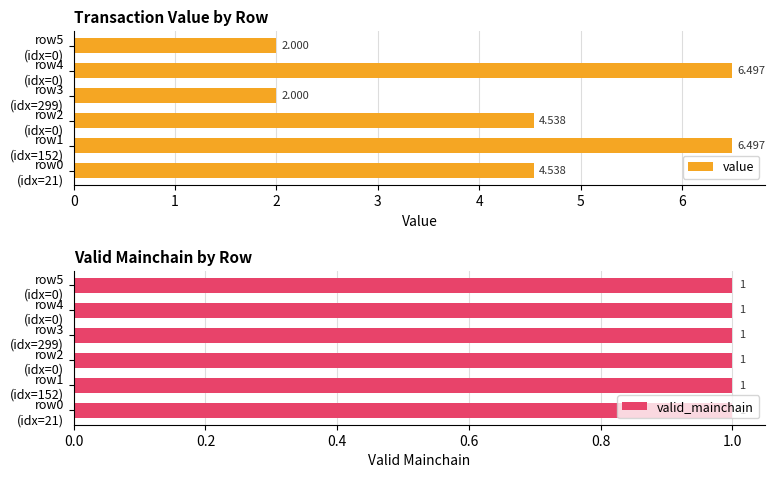

What is the average value of the value series?

4.3